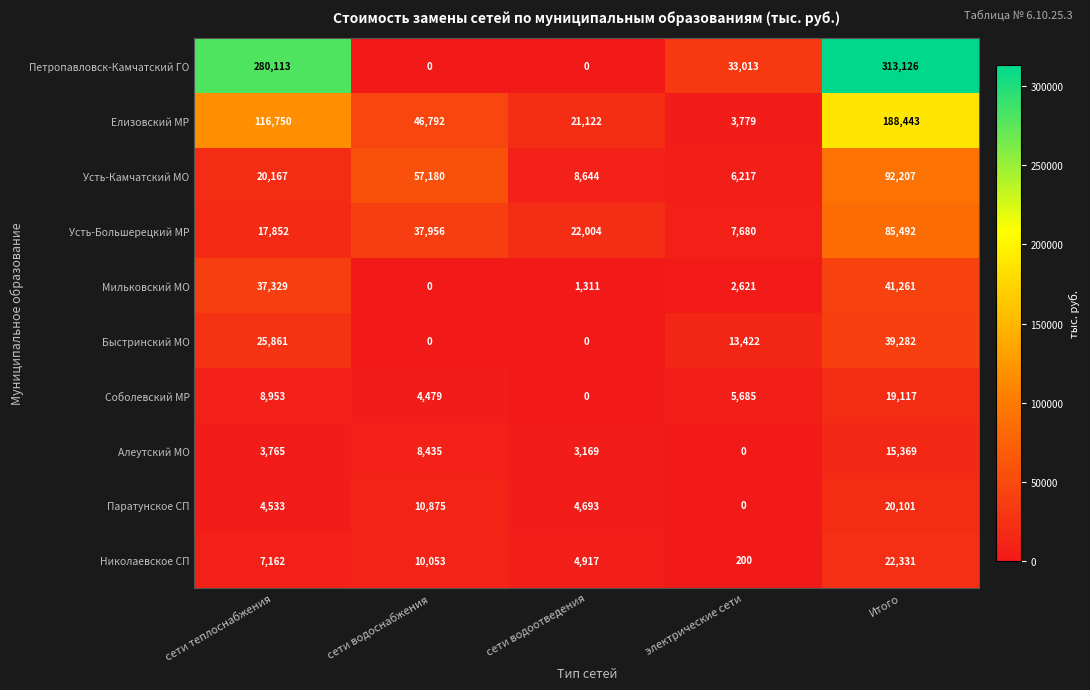

True or false: Усть-Большерецкий МР has a value of 8597 at сети водоснабжения.

False